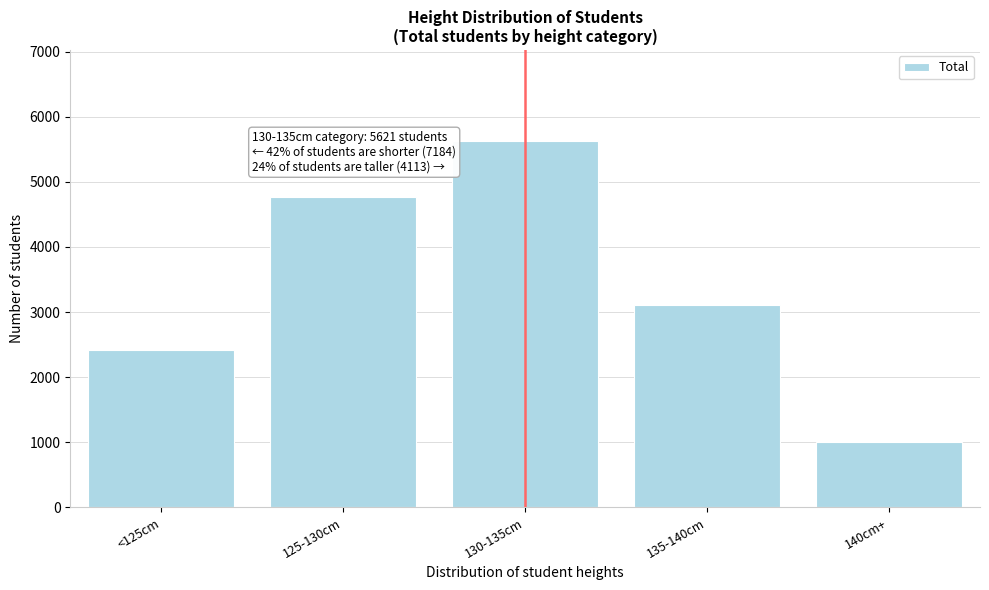

Reading right to left, transcribe all the data shown in this chart.

997	3116	5621	4763	2421